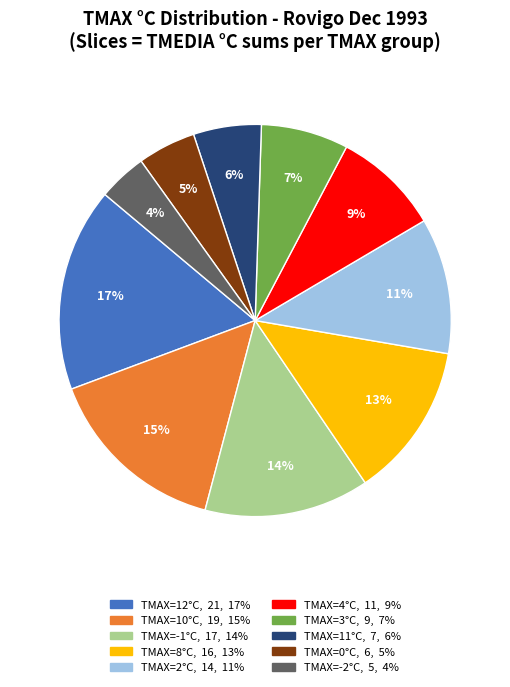

To the nearest percent, what is the difference between the largest and smallest slice percentages?

13%